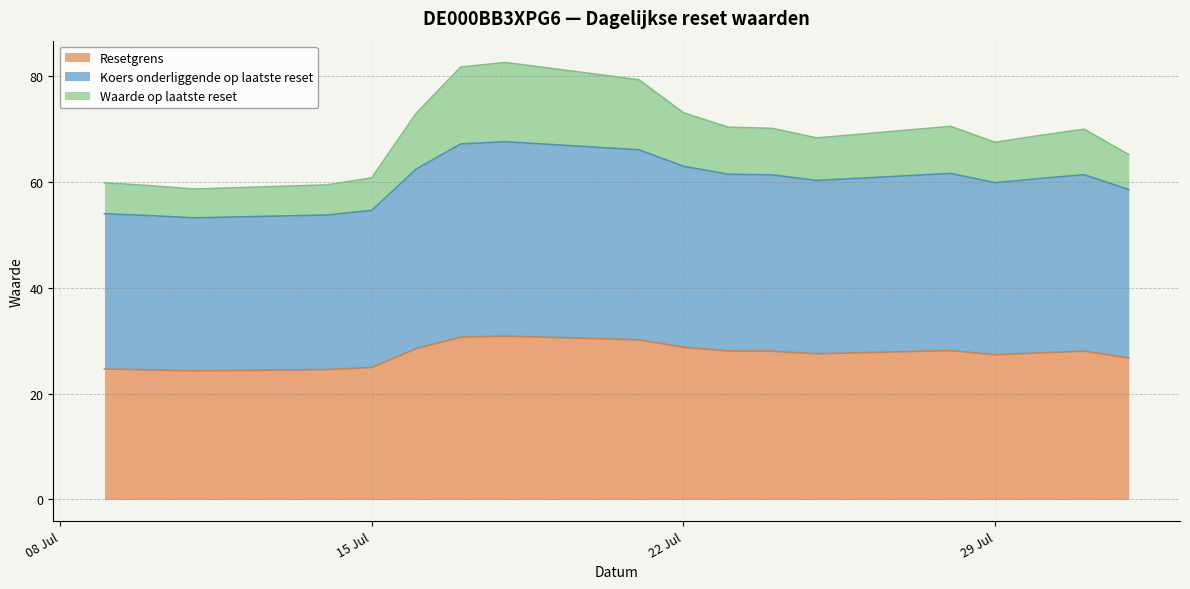

What is the average value of the Resetgrens series?

27.4